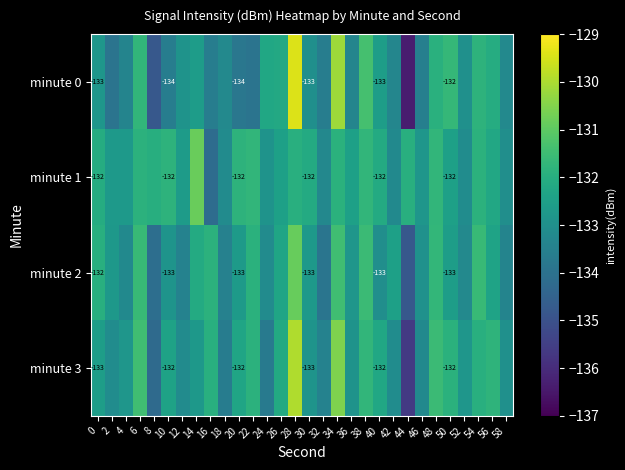

Which series has the largest range (max minus min)?

minute 0